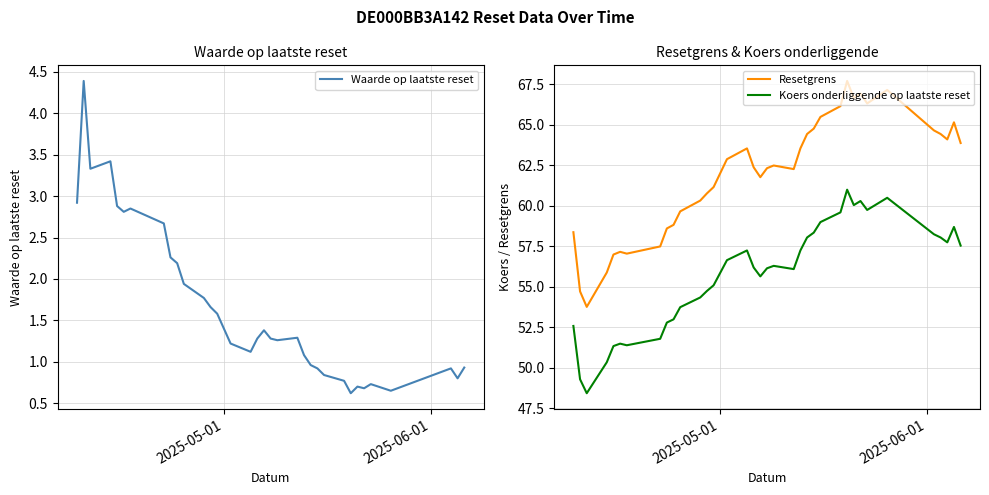

True or false: Resetgrens and Koers onderliggende op laatste reset intersect in this chart.

False